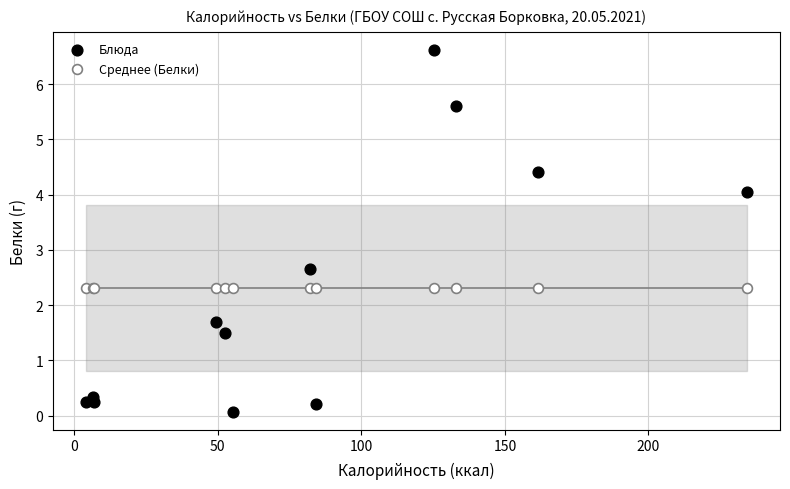

Which series reaches the minimum Y coordinate?

Блюда